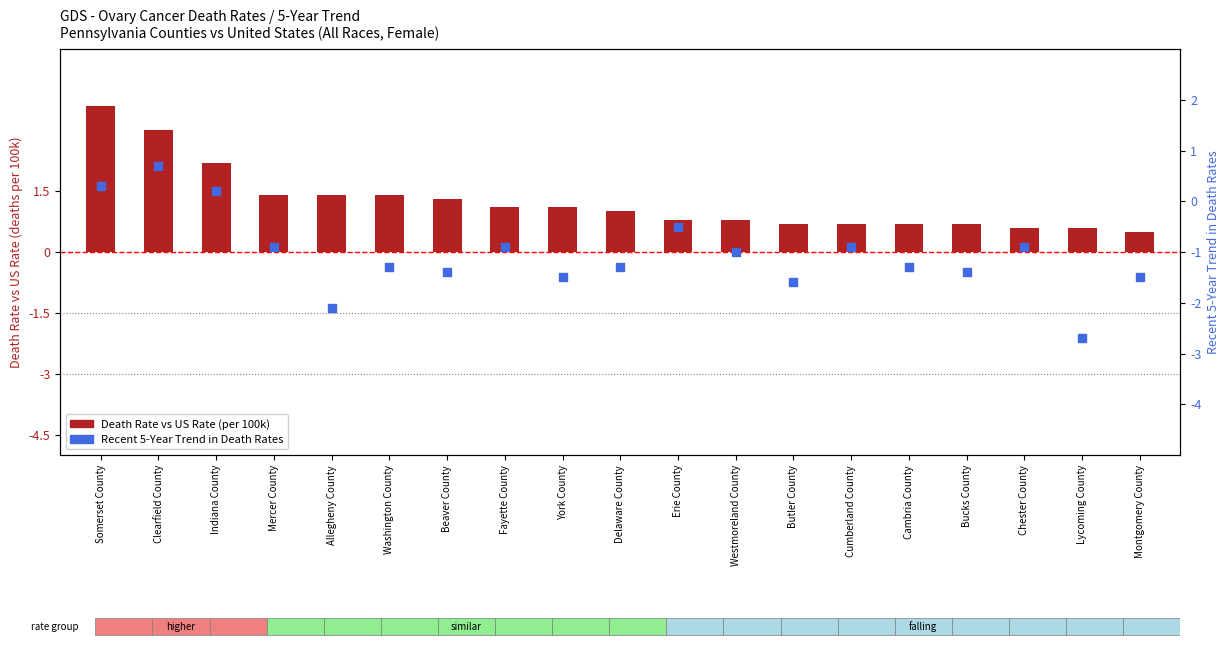

Which series has the widest spread of Y values?

Recent 5-Year Trend